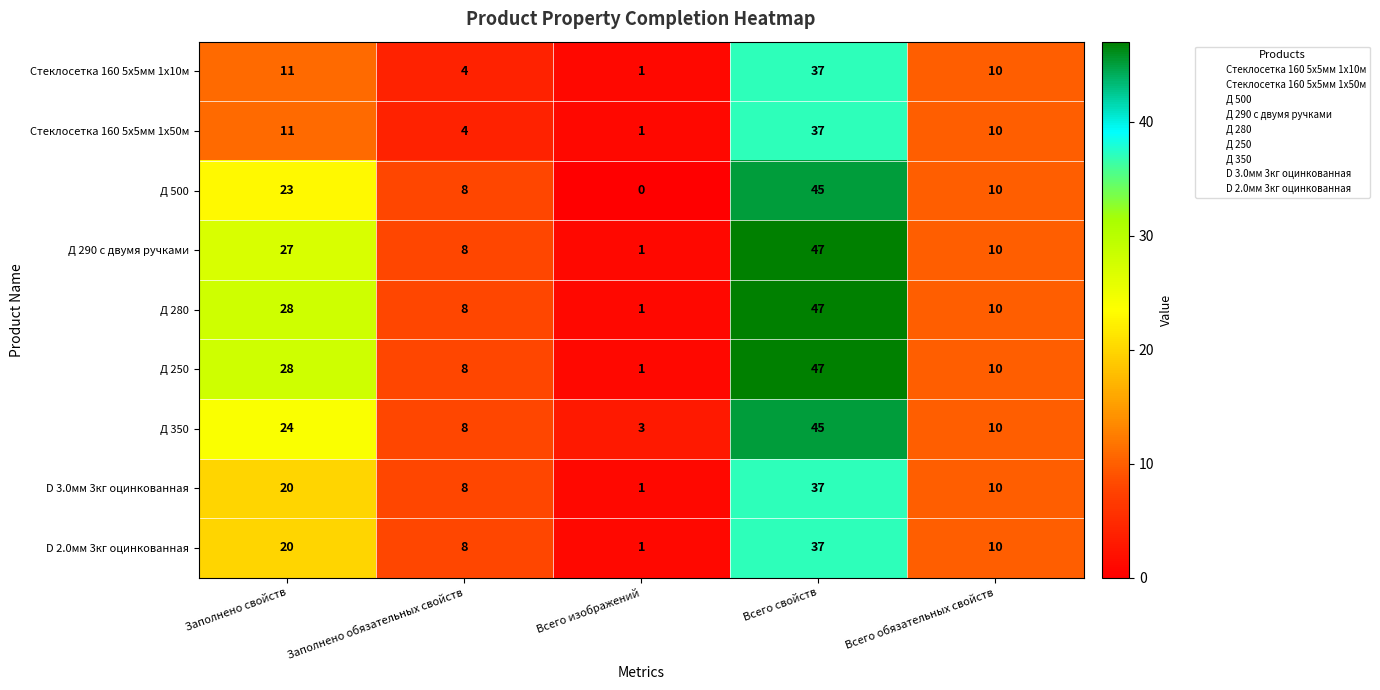

At which category is the sum across all series the highest?

Всего свойств